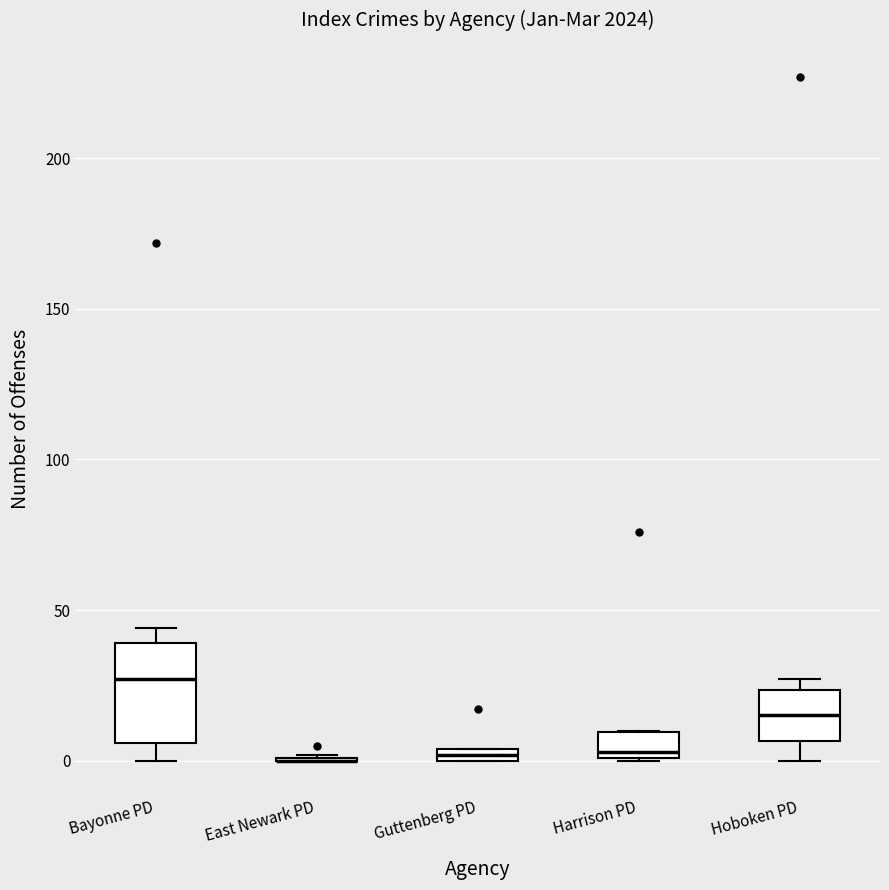

Which box is the tallest, from its lower edge to its upper edge?

Bayonne PD